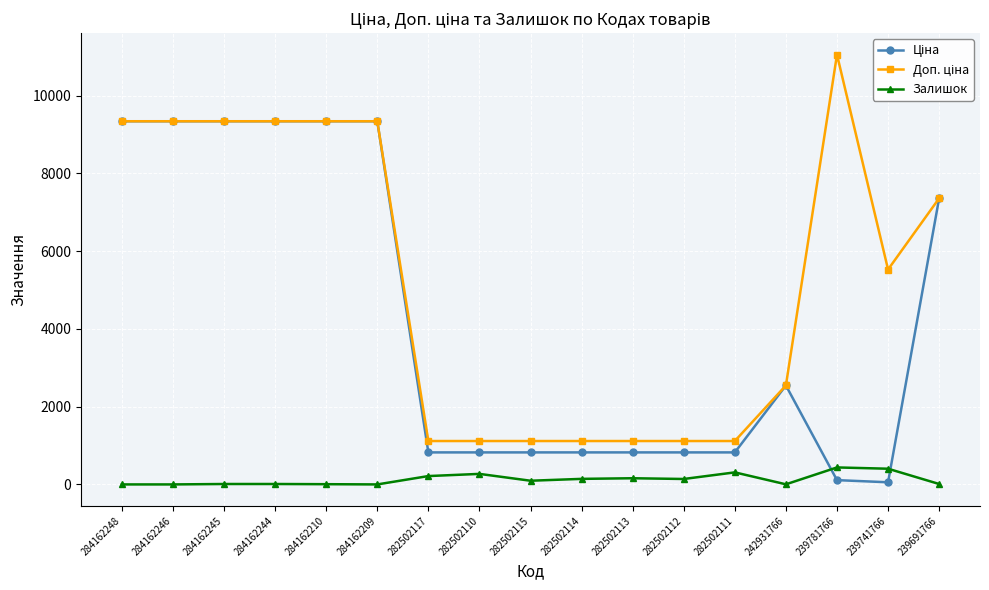

What is the difference between the highest and lowest values at 284162246?

9342.0